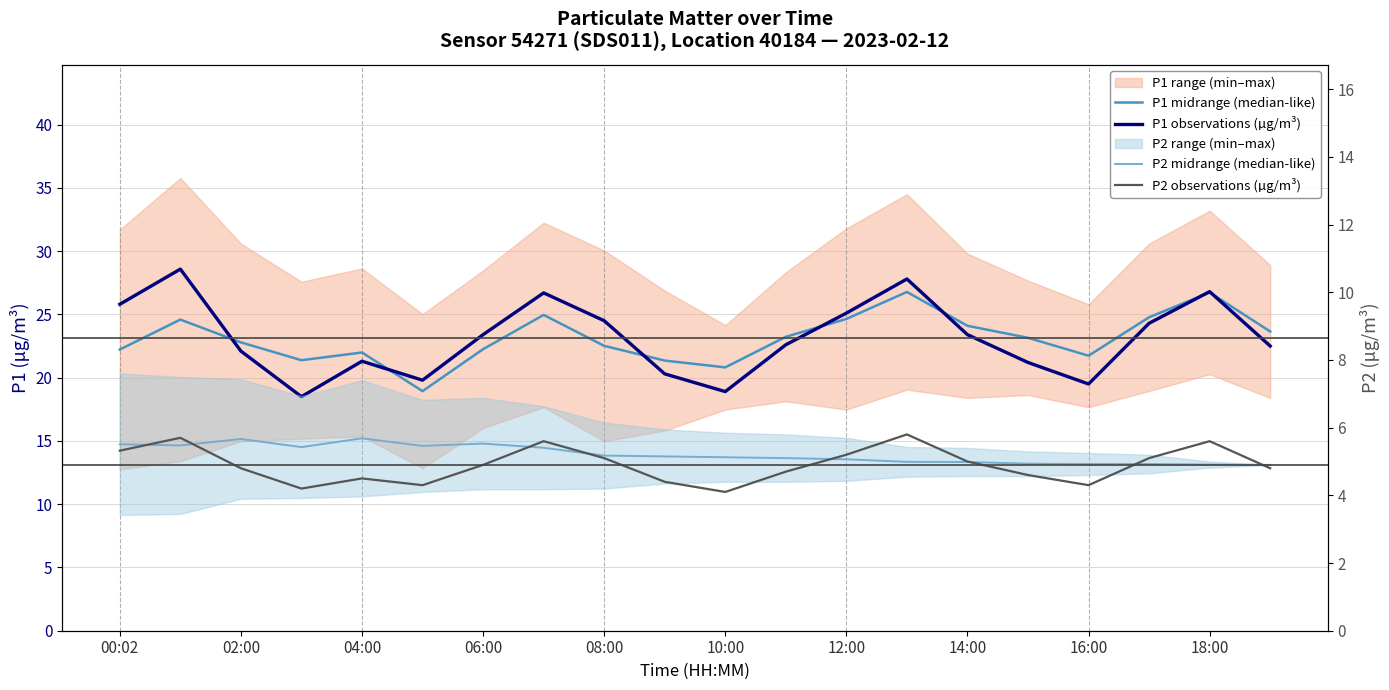

Which series has the widest spread of values?

P1 observations (µg/m³)